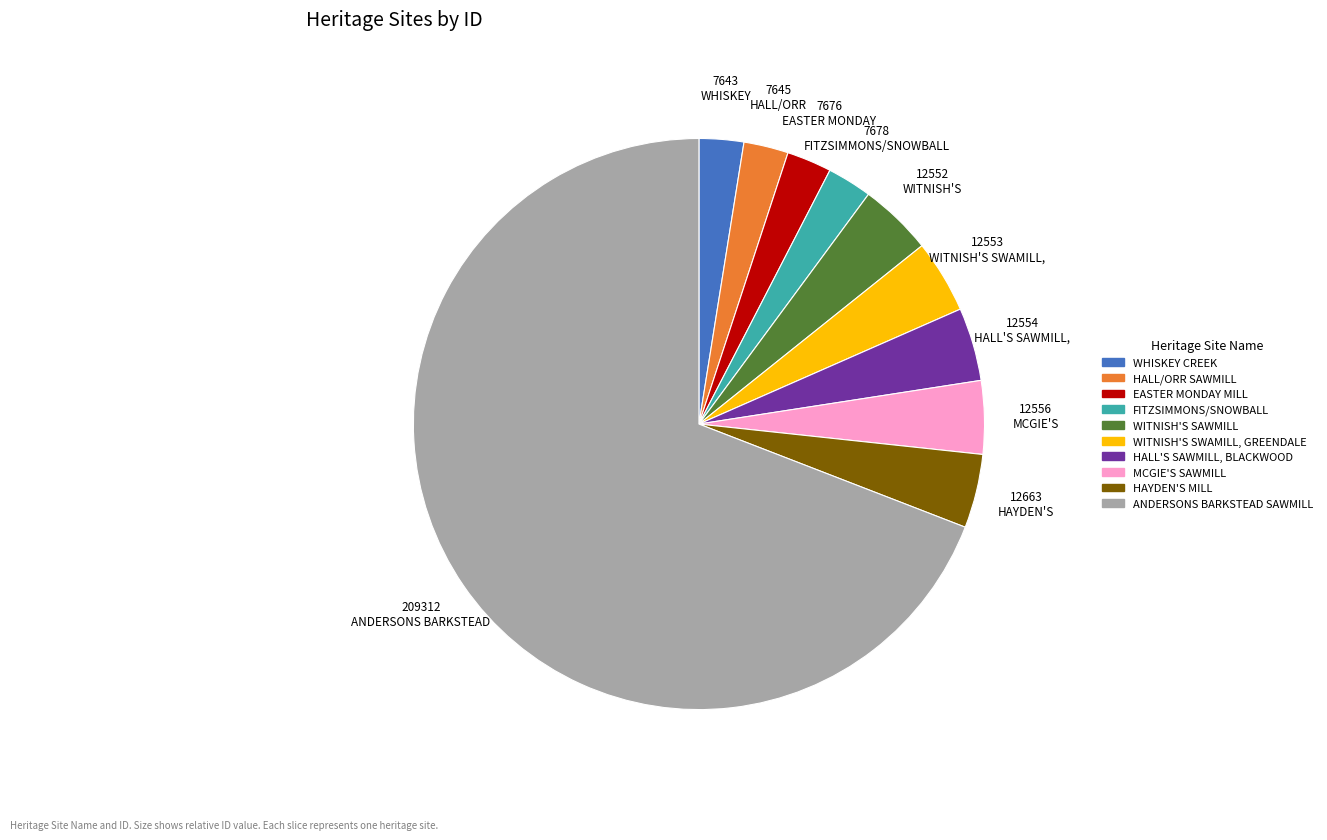

Count the number of slices in the pie.

10